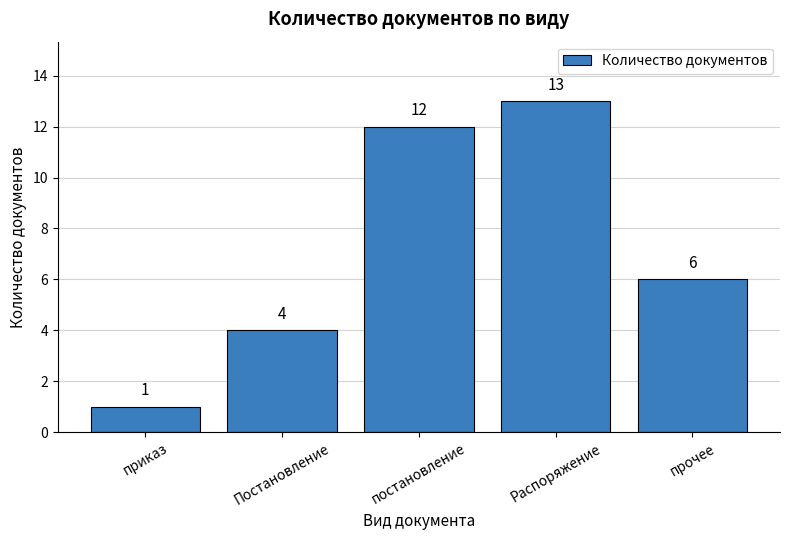

Reading left to right, what are all the values shown in this chart?

приказ=1	Постановление=4	постановление=12	Распоряжение=13	прочее=6